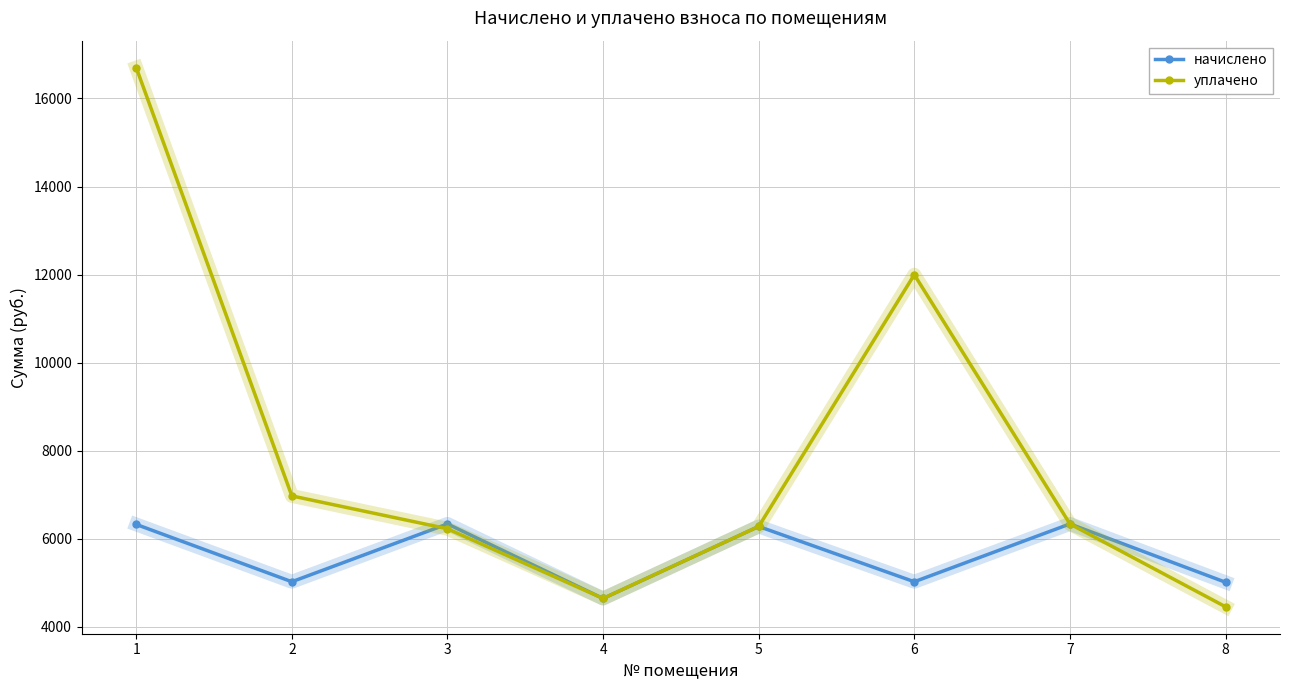

At which category does начислено reach its first local peak?

3